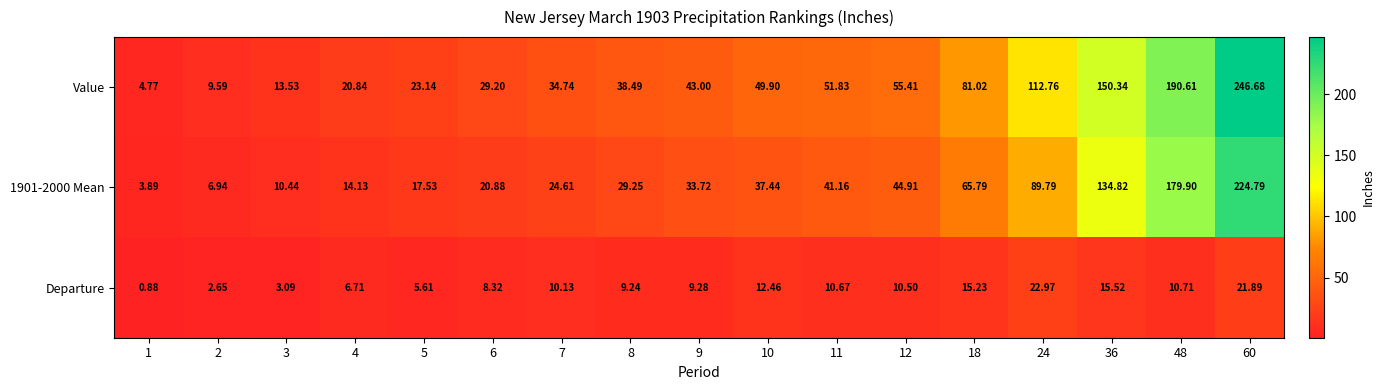

Is the value of 1901-2000 Mean at 9 greater than the value of Value at 5?

Yes